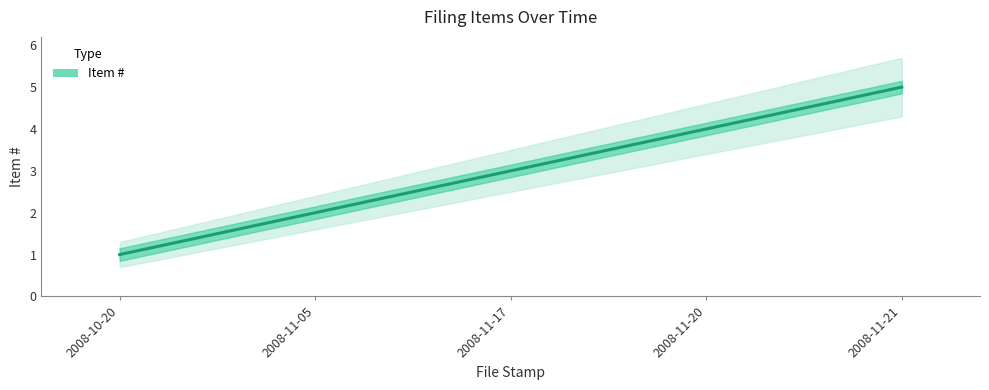

True or false: there are more than 2 points higher than both neighbors.

False